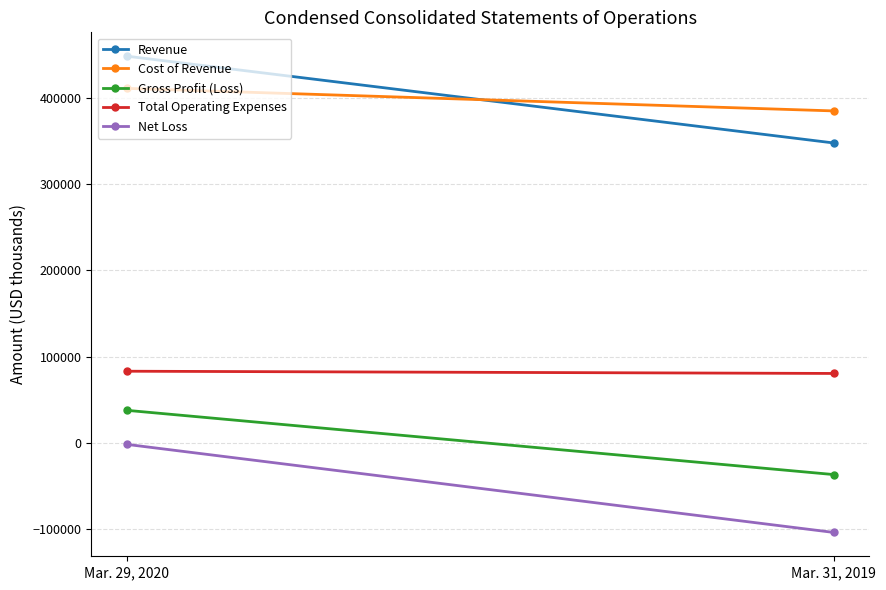

Rank the series by their maximum value, from highest to lowest.

Revenue, Cost of Revenue, Total Operating Expenses, Gross Profit (Loss), Net Loss